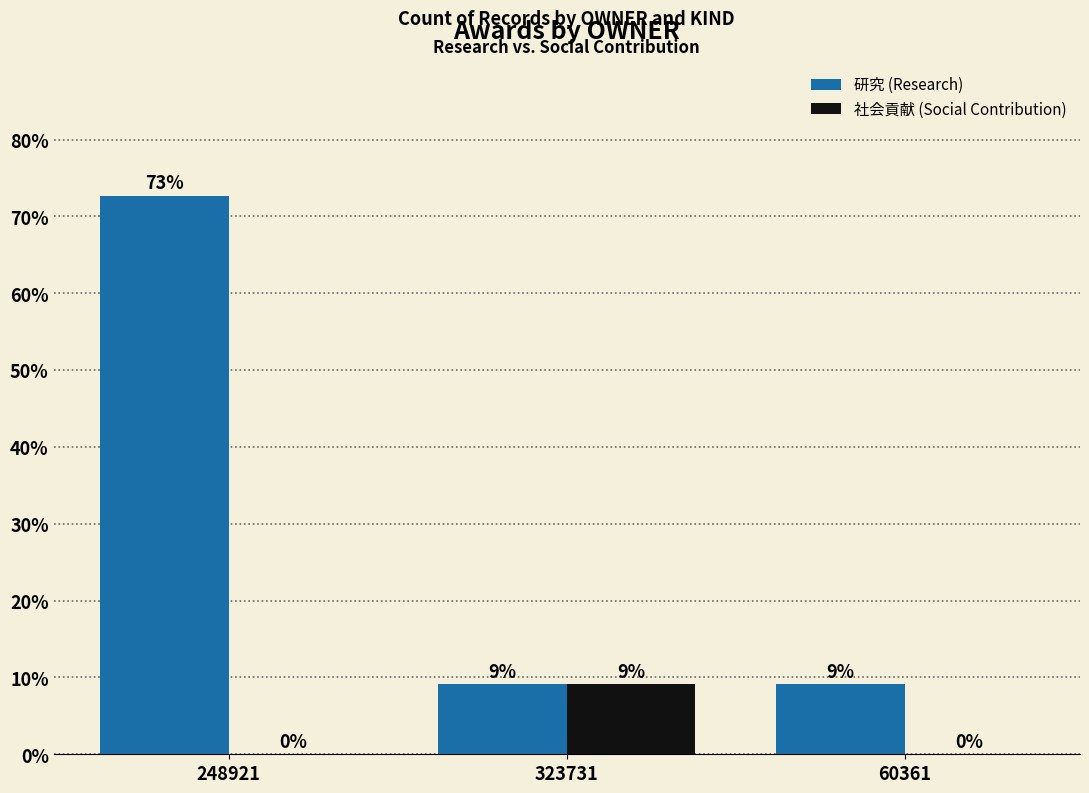

At which category is the sum across all series the highest?

248921